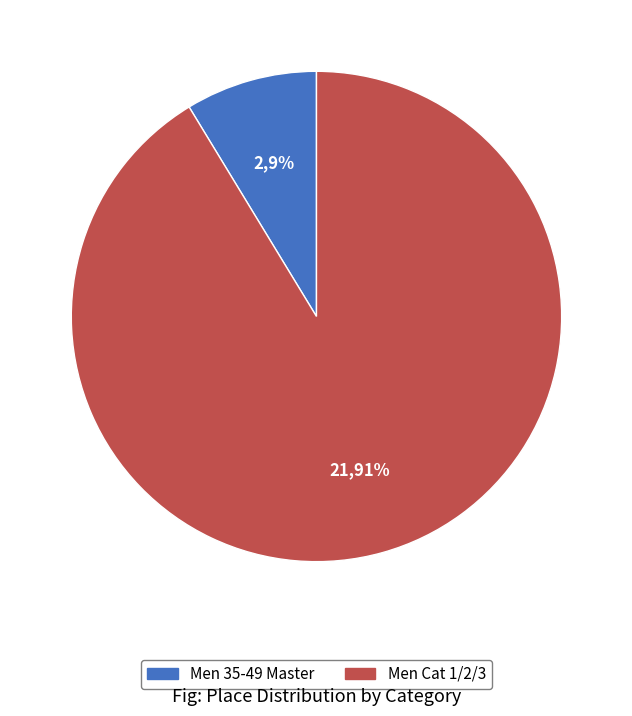

Which has a higher value, Men 35-49 Master or Men Cat 1/2/3?

Men Cat 1/2/3